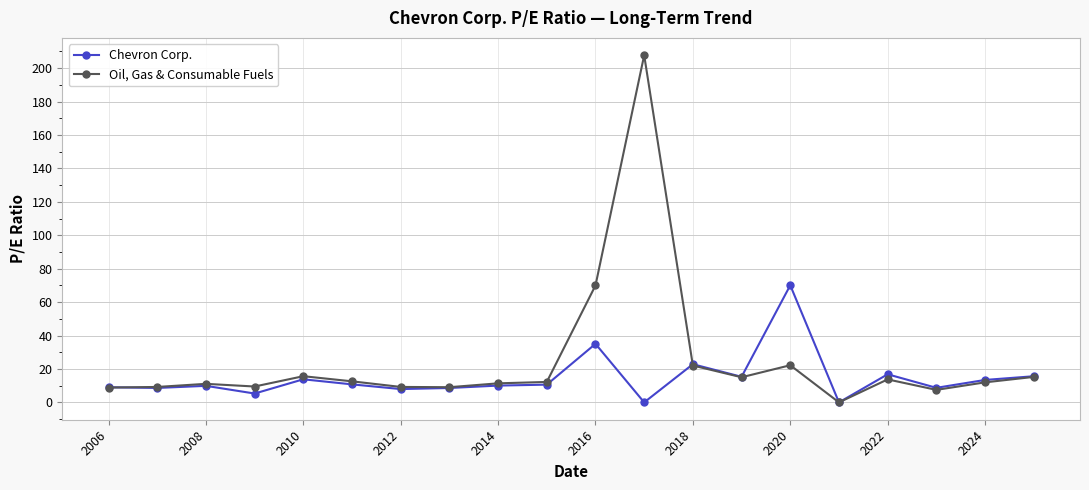

How many distinct data groups are displayed?

2